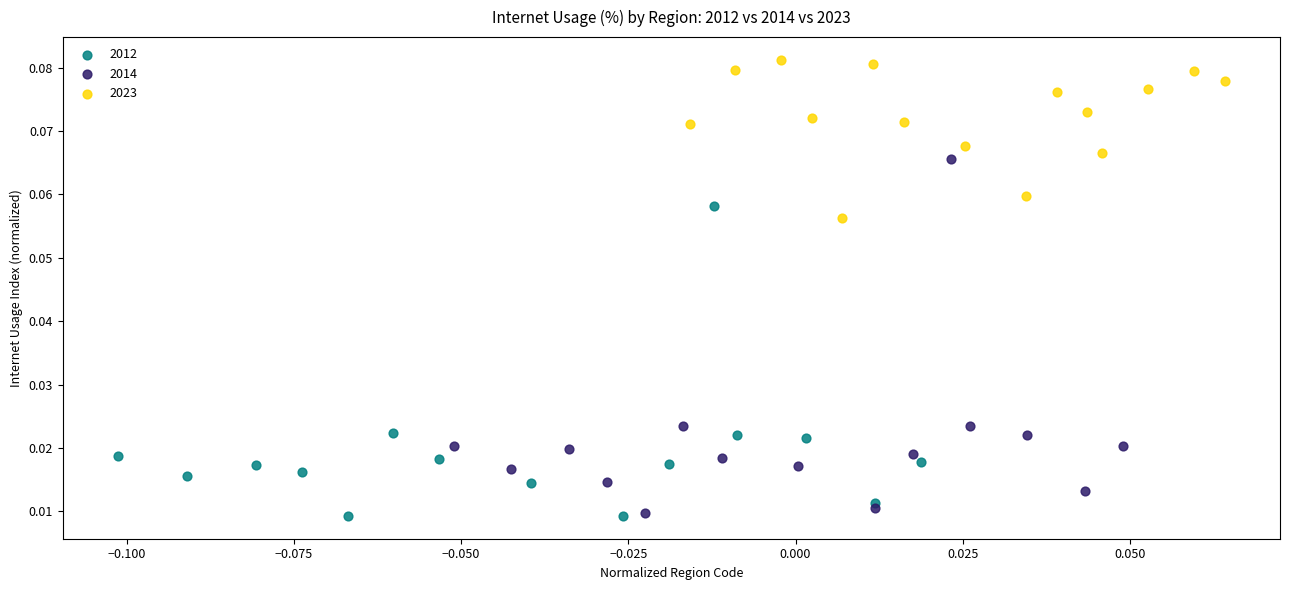

Which series reaches the maximum Y coordinate?

2023